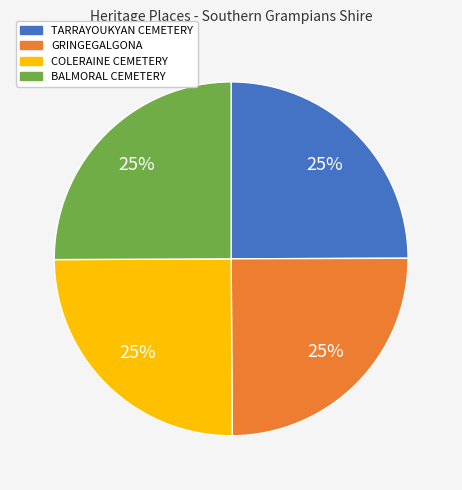

Is there any slice that represents more than half of the pie?

No